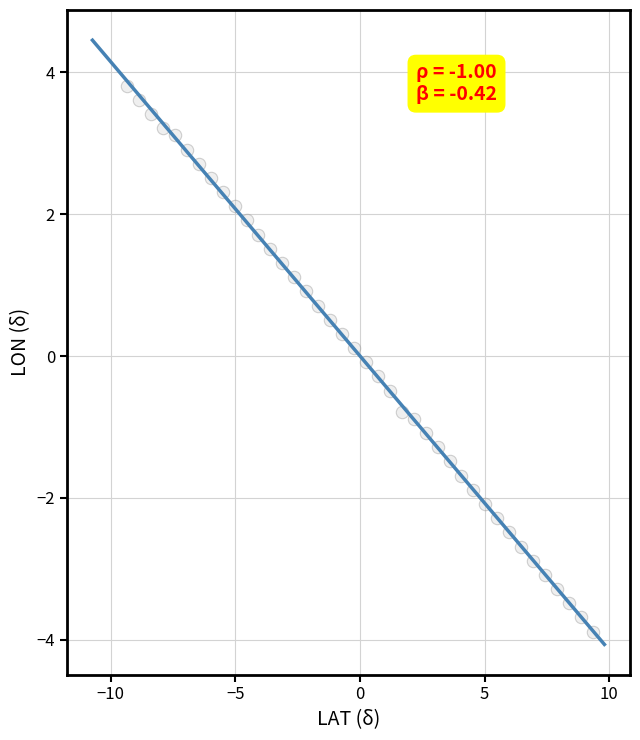

What is the range of Y values (max minus min)?

7.7